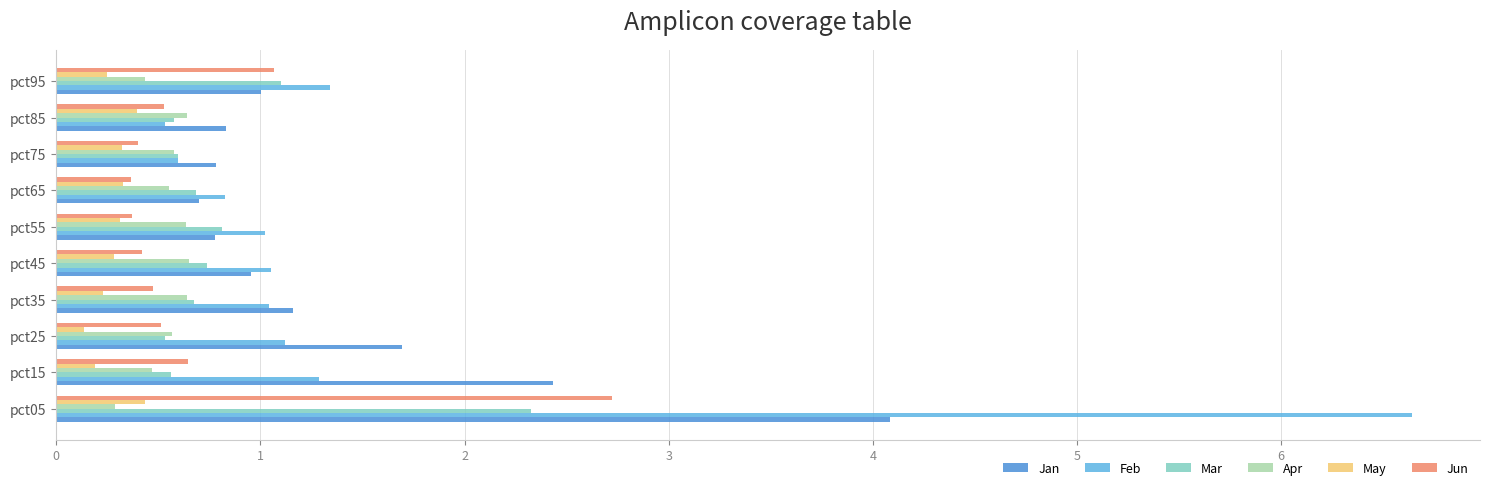

Between pct15 and pct35, which series saw the biggest shift?

Jan